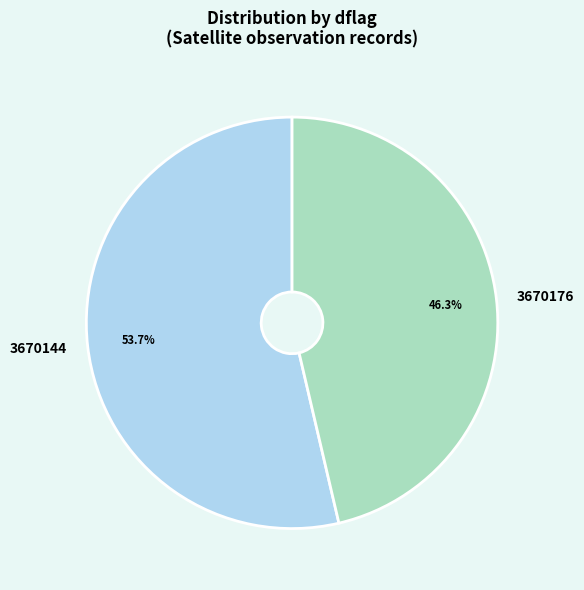

Which category has the biggest portion of the pie?

3670144